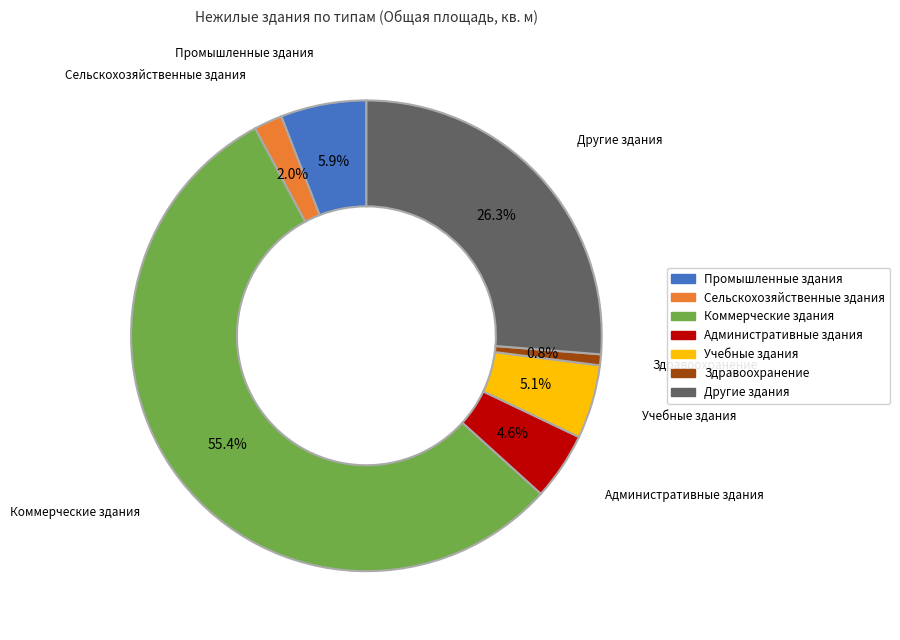

What is the smallest slice in the pie chart?

Здравоохранение